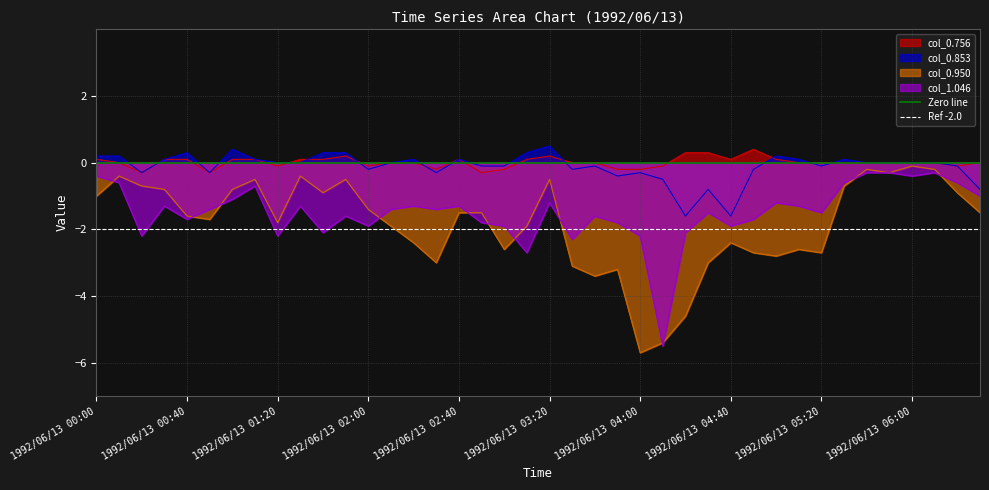

True or false: col_0.756 and col_1.046 intersect in this chart.

False